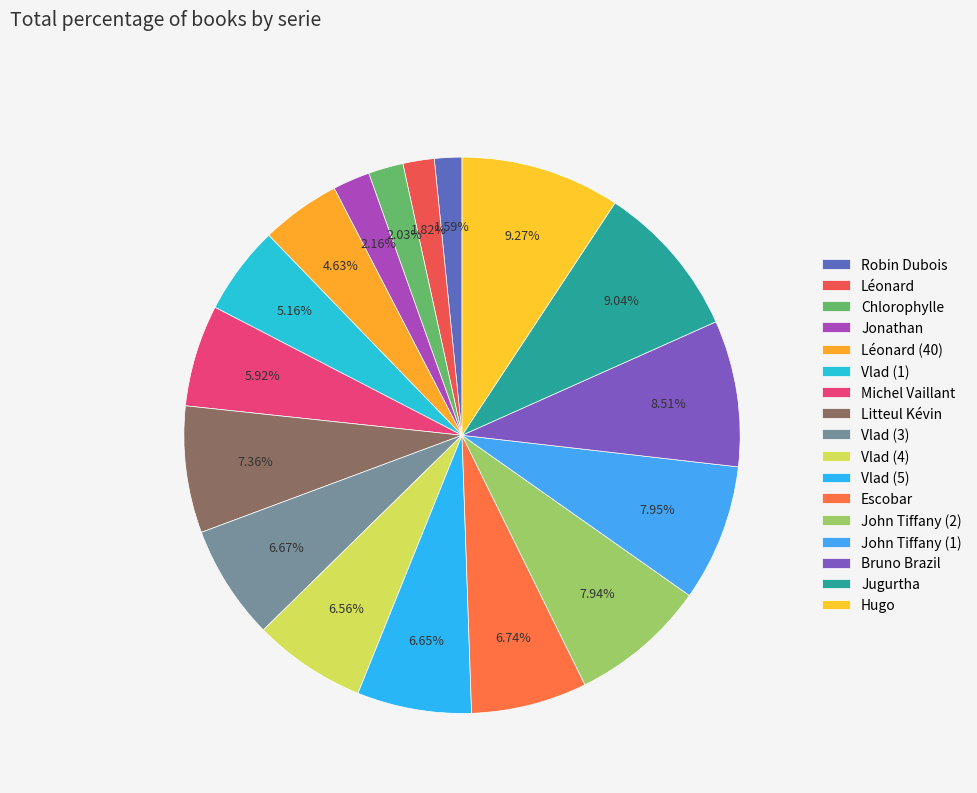

To the nearest percent, what percentage of the pie is Vlad (5)?

7%